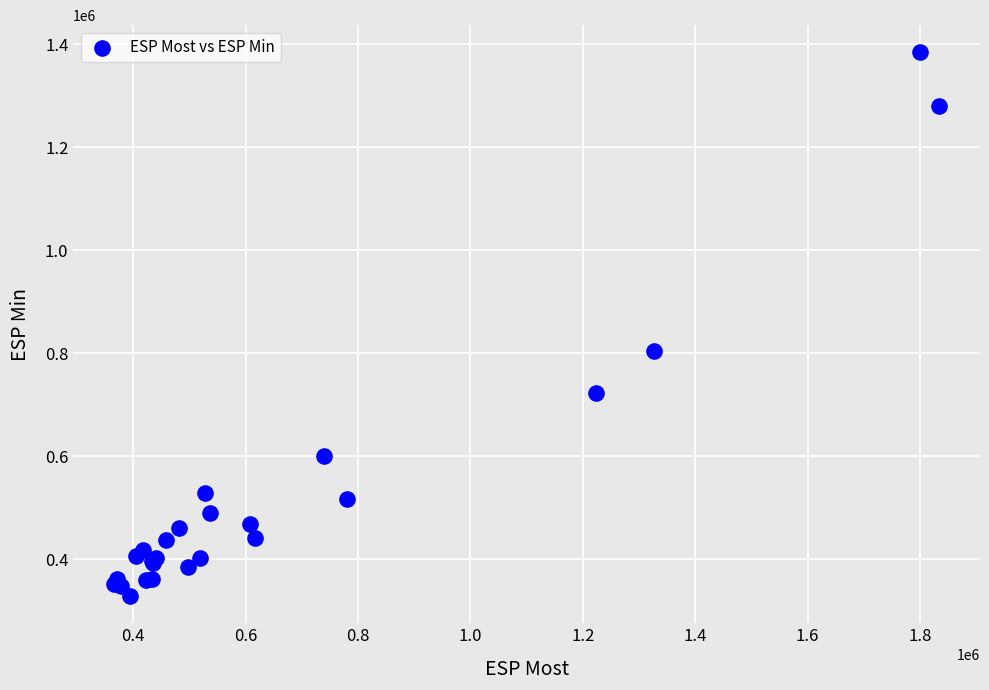

What Y value in the scatter plot is closest to 856385?

804806.0